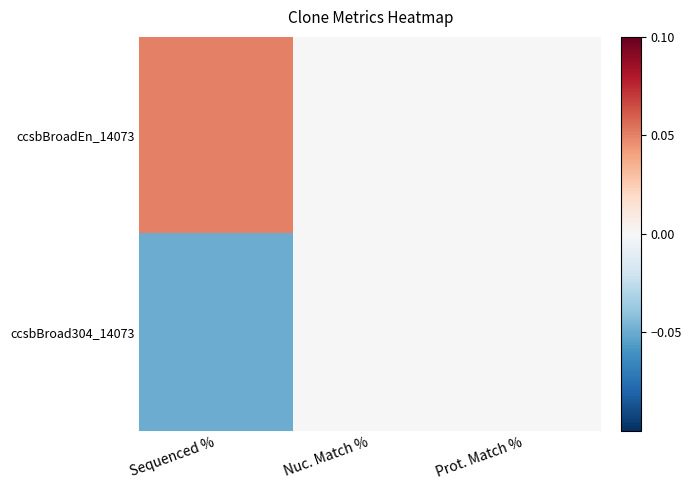

Reading left to right, what are all the values shown in this chart?

ccsbBroadEn_14073: Sequenced %=0.1	Nuc. Match %=0.0	Prot. Match %=0.0
ccsbBroad304_14073: Sequenced %=-0.1	Nuc. Match %=0.0	Prot. Match %=0.0